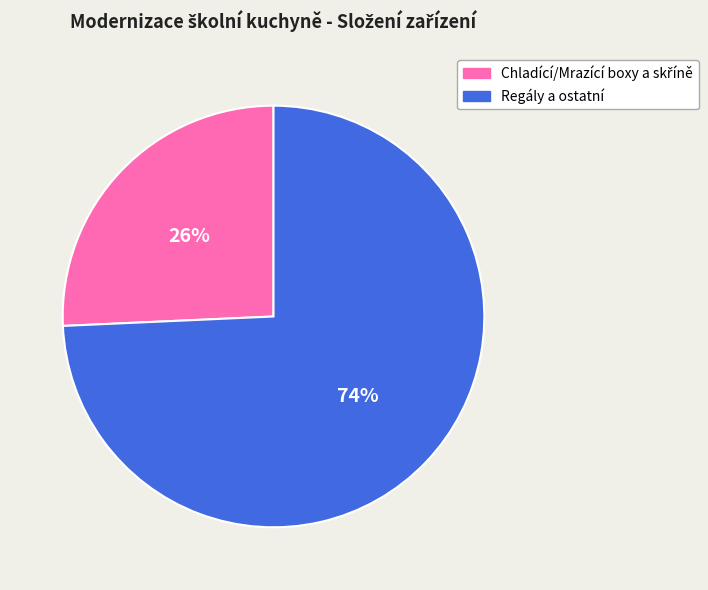

To the nearest percent, what is the average slice percentage?

50%